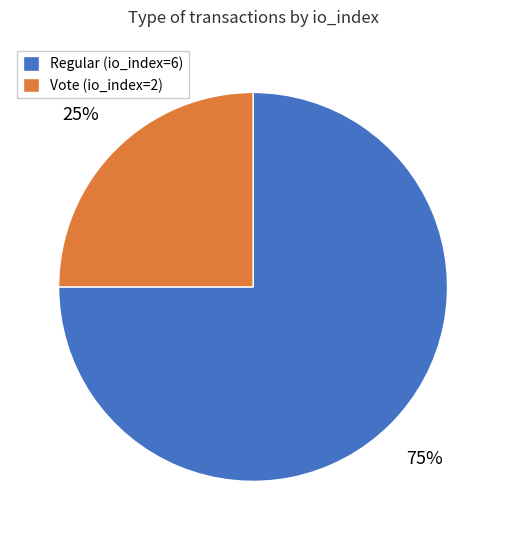

How many slices are in this pie chart?

2